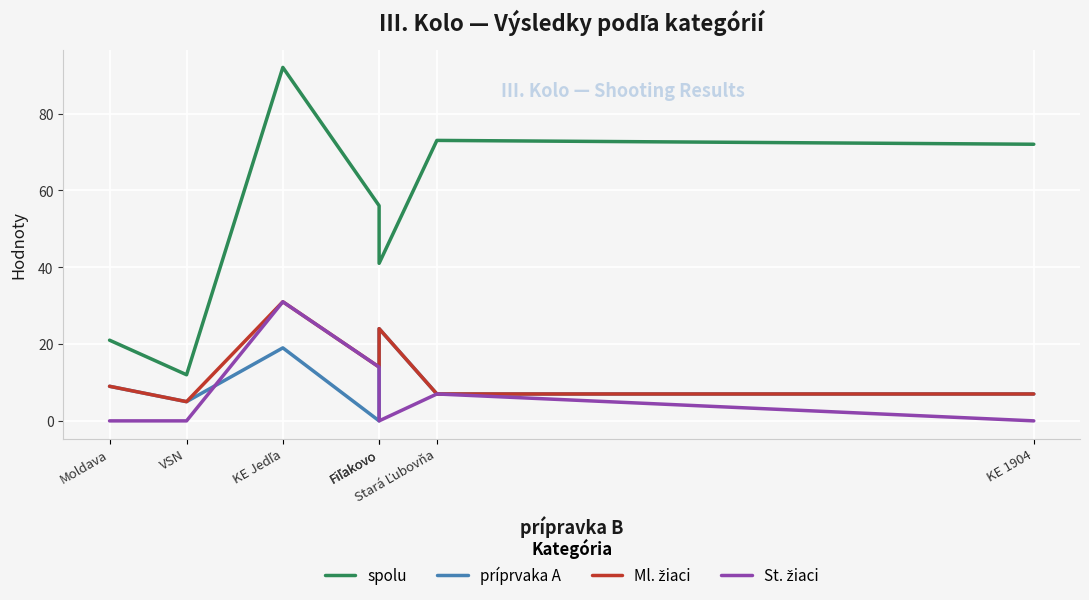

What is the label of the 6th point from the right?

VSN